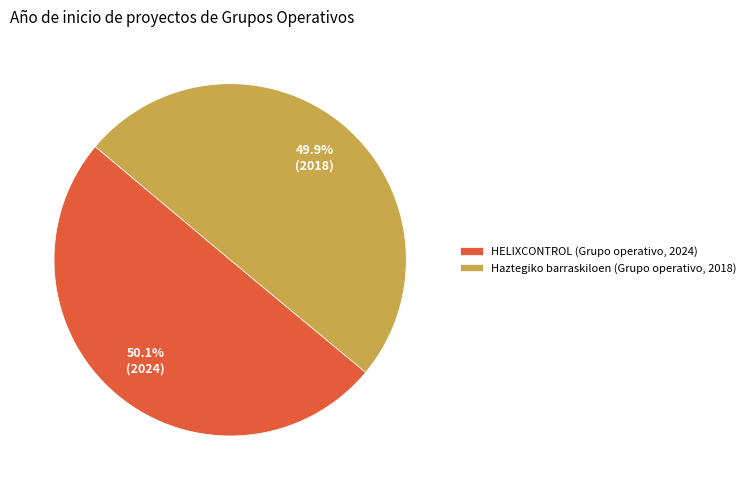

To the nearest percent, what is the average slice percentage?

50%